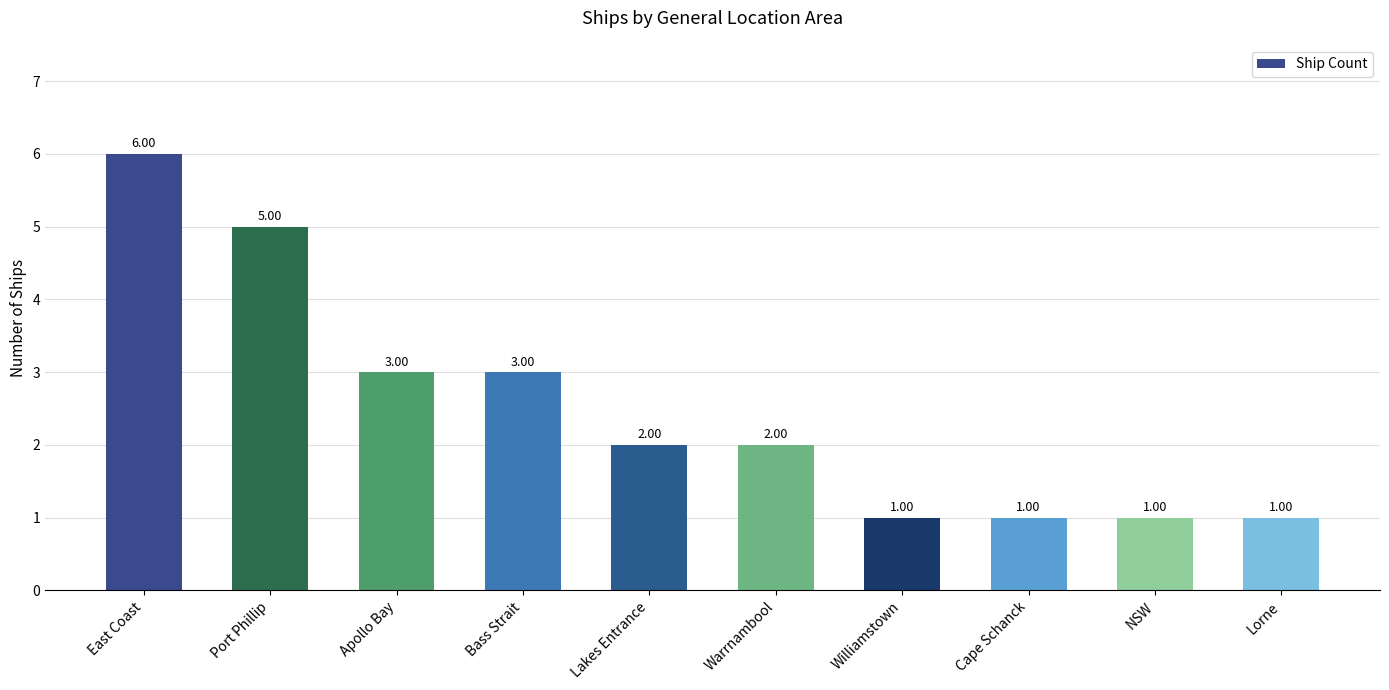

How many categories are shown in the chart?

10